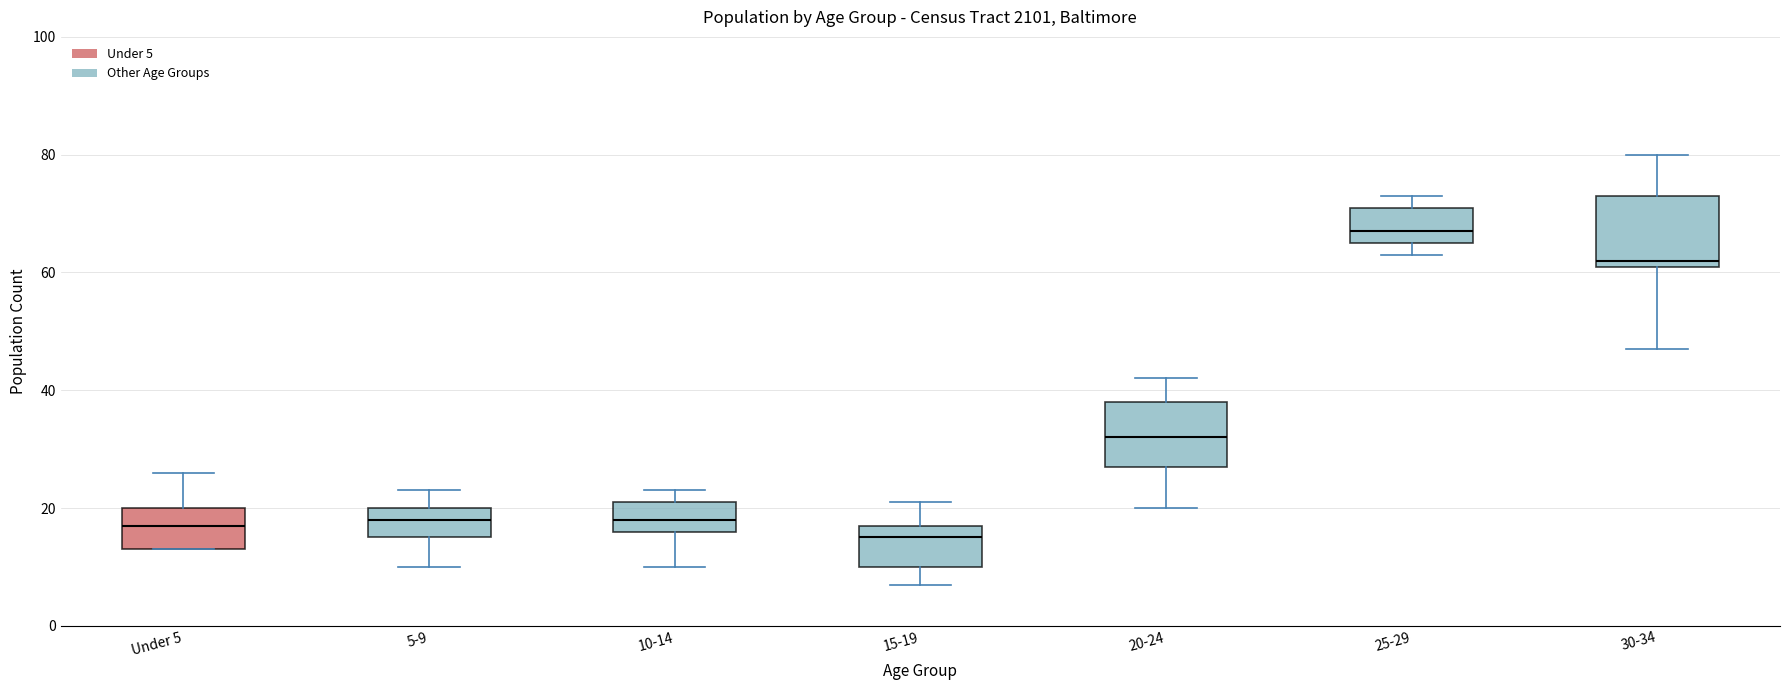

Reading left to right, transcribe this box plot: for each box, give where its median line is, the range the box spans, and where its two whiskers end, as read against the y-axis. The values are not printed on the chart, so give them approximately, as read against the axis.

Under 5: median 18, box 14 to 20, whiskers 14 to 26
5-9: median 18, box 16 to 20, whiskers 10 to 24
10-14: median 18, box 16 to 22, whiskers 10 to 24
15-19: median 16, box 10 to 18, whiskers 8 to 22
20-24: median 32, box 28 to 38, whiskers 20 to 42
25-29: median 68, box 66 to 72, whiskers 64 to 74
30-34: median 62 (just above the box's lower edge), box 62 to 74, whiskers 48 to 80